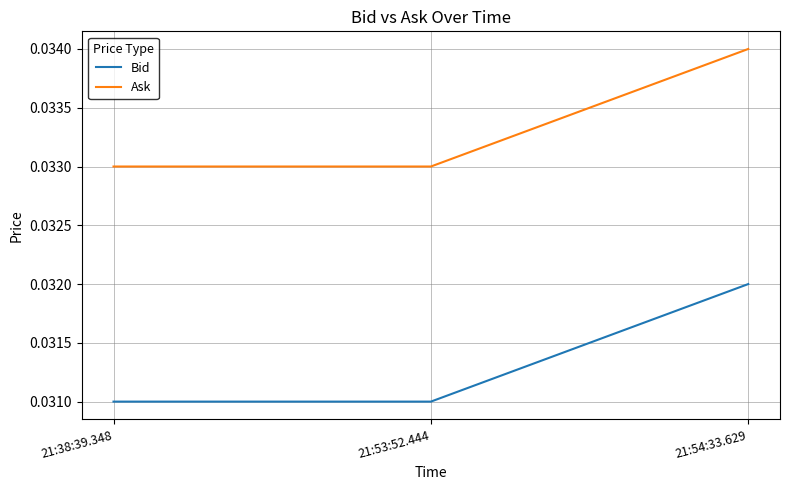

At which category is the sum across all series the highest?

21:54:33.629